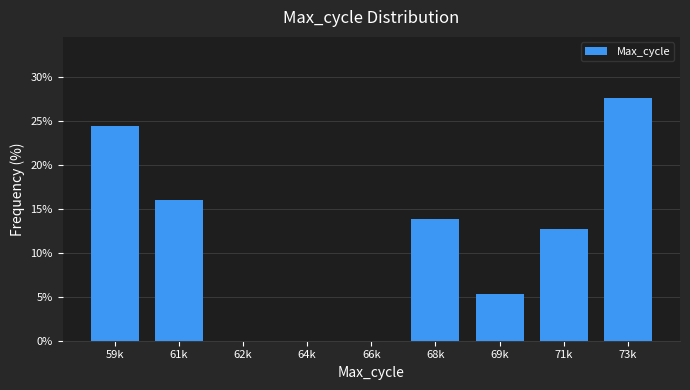

Reading right to left, what are all the values shown in this chart?

73k=27.7	71k=12.8	69k=5.3	68k=13.8	66k=0.0	64k=0.0	62k=0.0	61k=16.0	59k=24.5